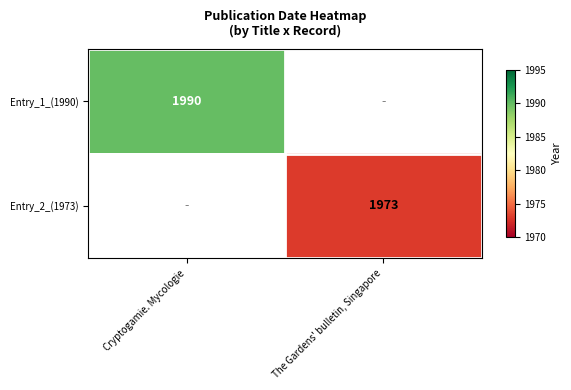

The Entry_2_(1973) series shows 3331 at The Gardens' bulletin, Singapore. True or false?

False